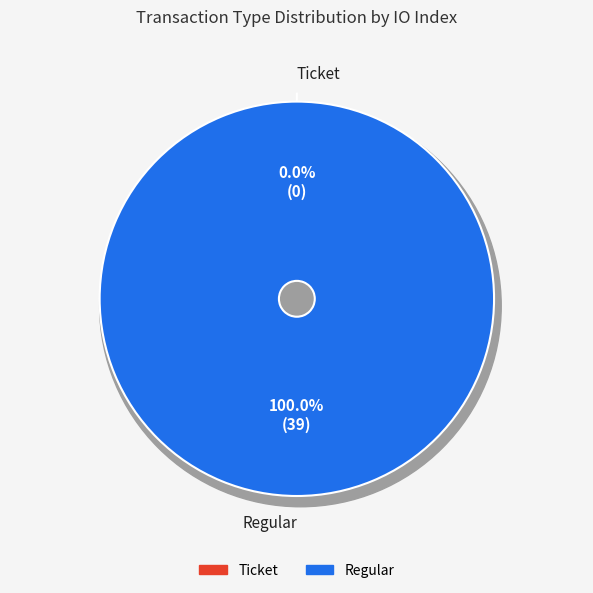

Rank the categories by value from lowest to highest.

Ticket, Regular